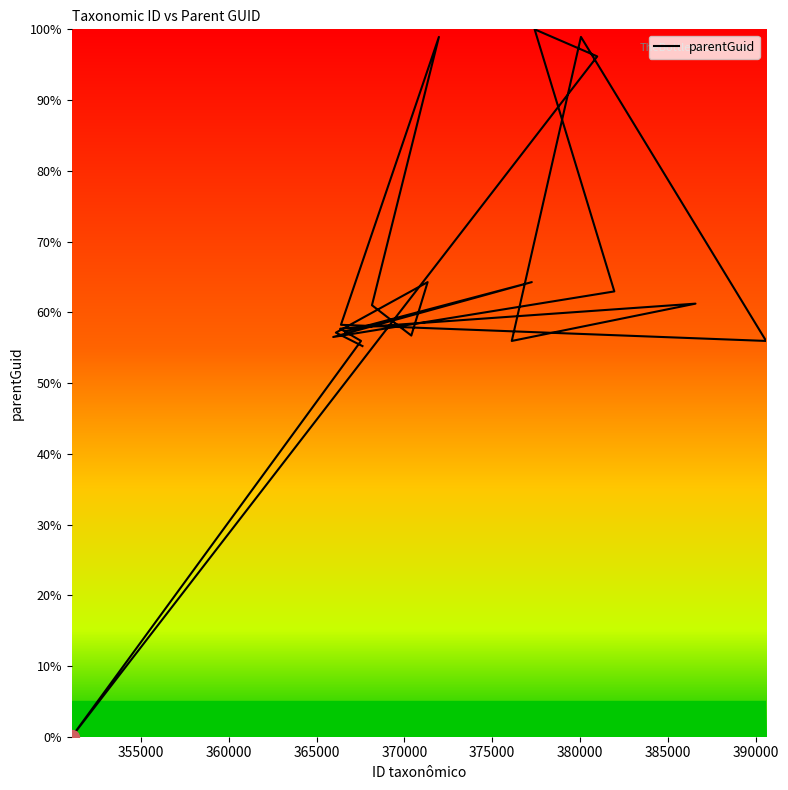

Which label corresponds to the largest value in the chart?

377416